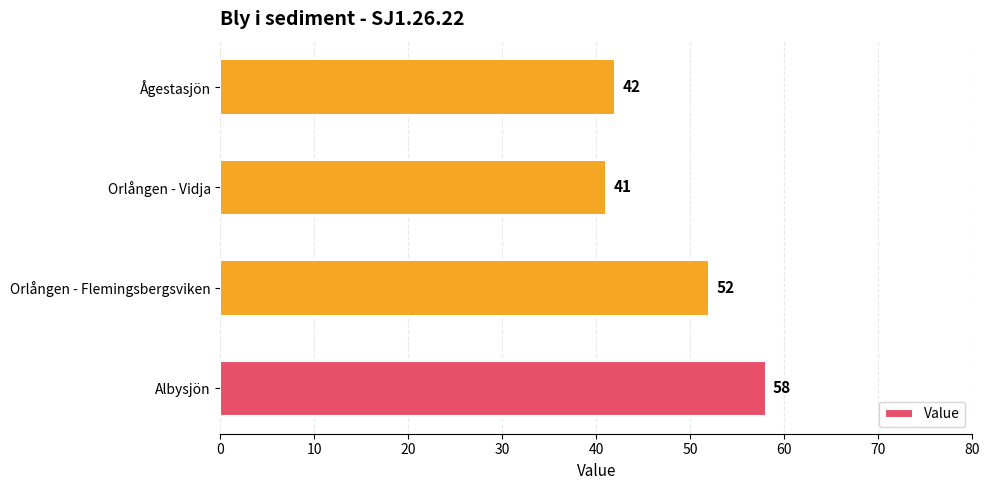

What is the smallest value displayed?

41